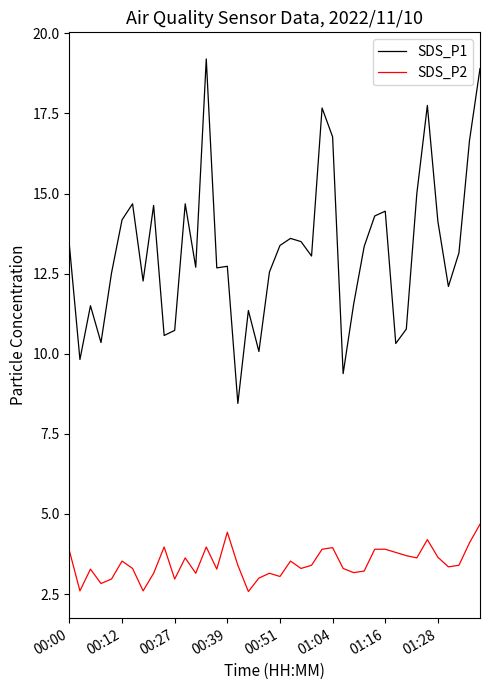

What is the maximum value shown in the chart?

19.2